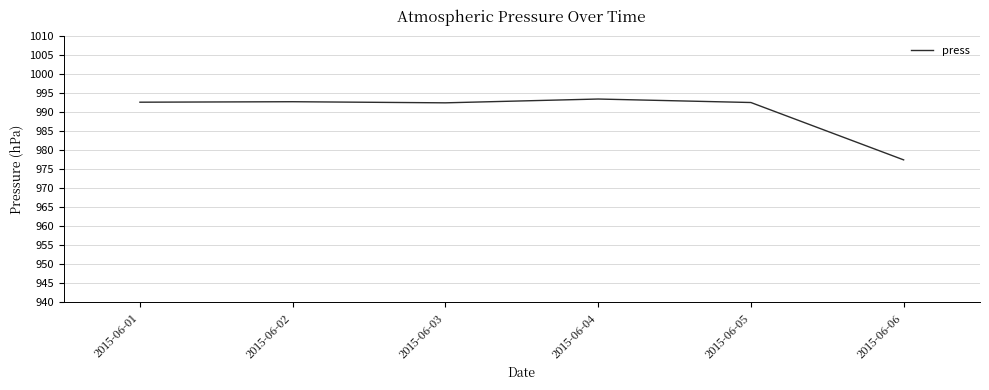

What value does the data have at 2015-06-03?

992.5